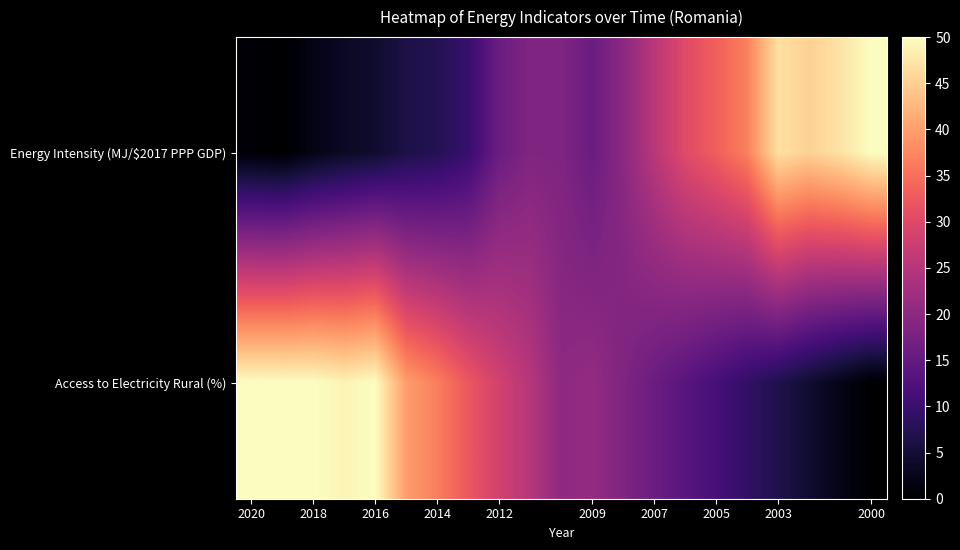

Which series has the largest total across all categories?

Access to Electricity Rural (%)